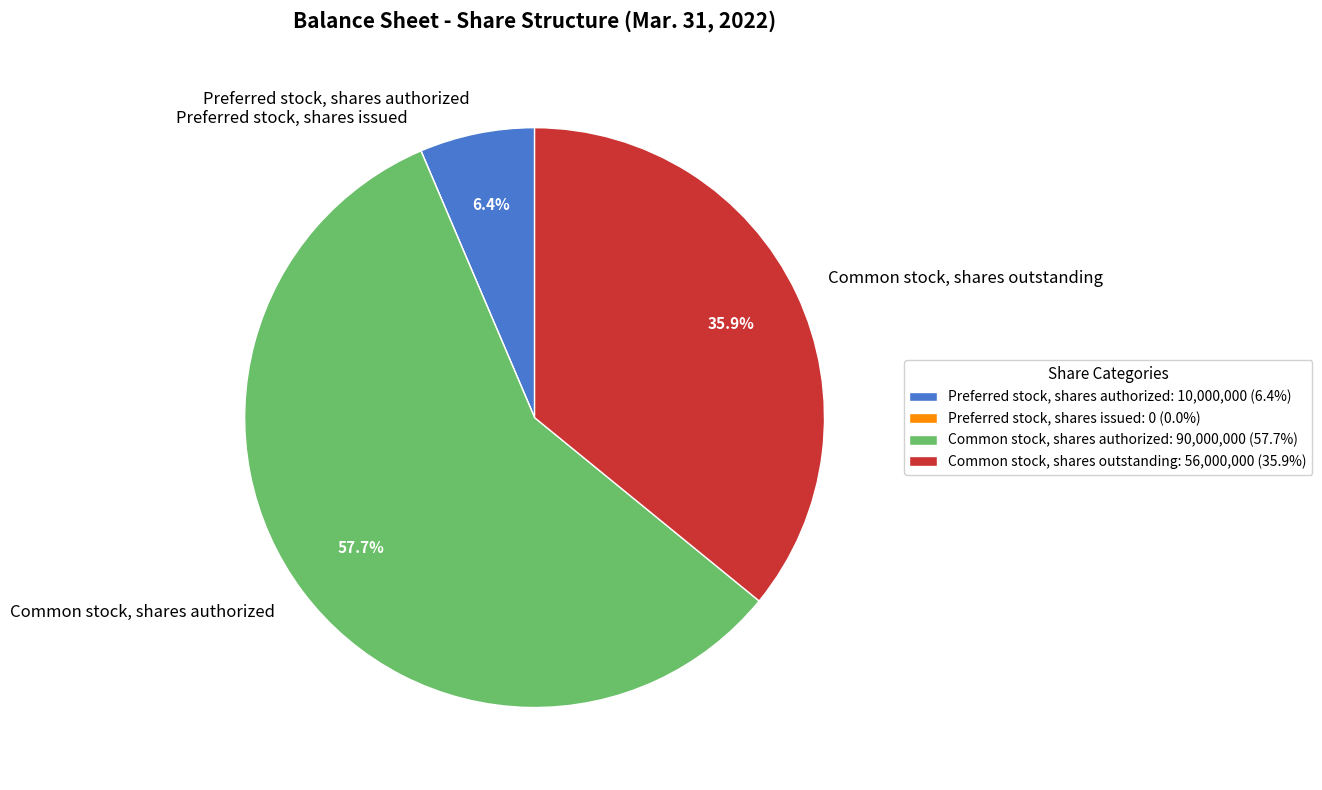

What is the majority slice?

Common stock, shares authorized